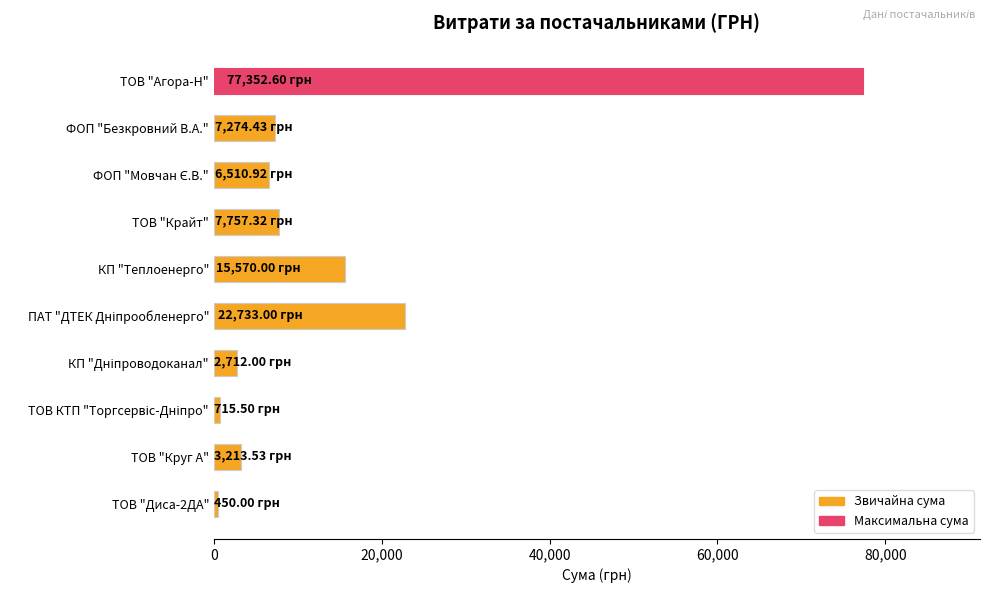

What is the difference between the maximum and minimum values?

76902.6